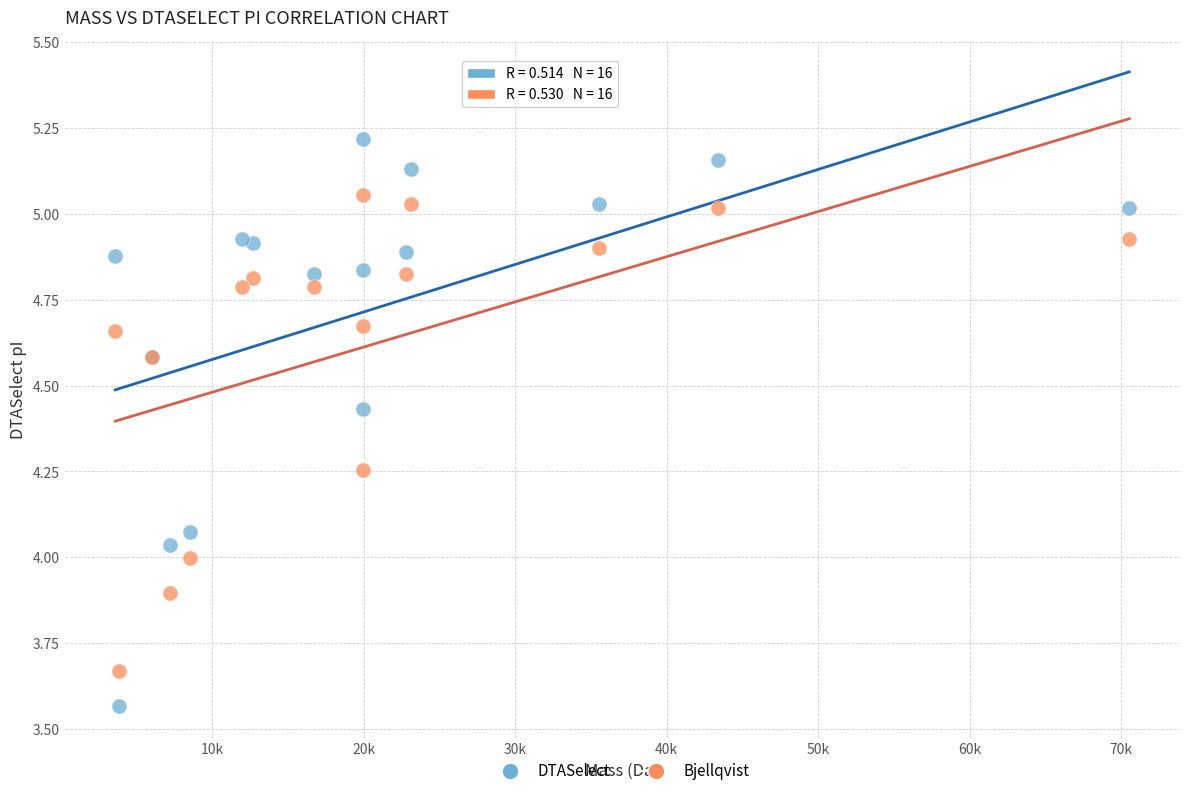

Which series contains the highest Y value?

DTASelect